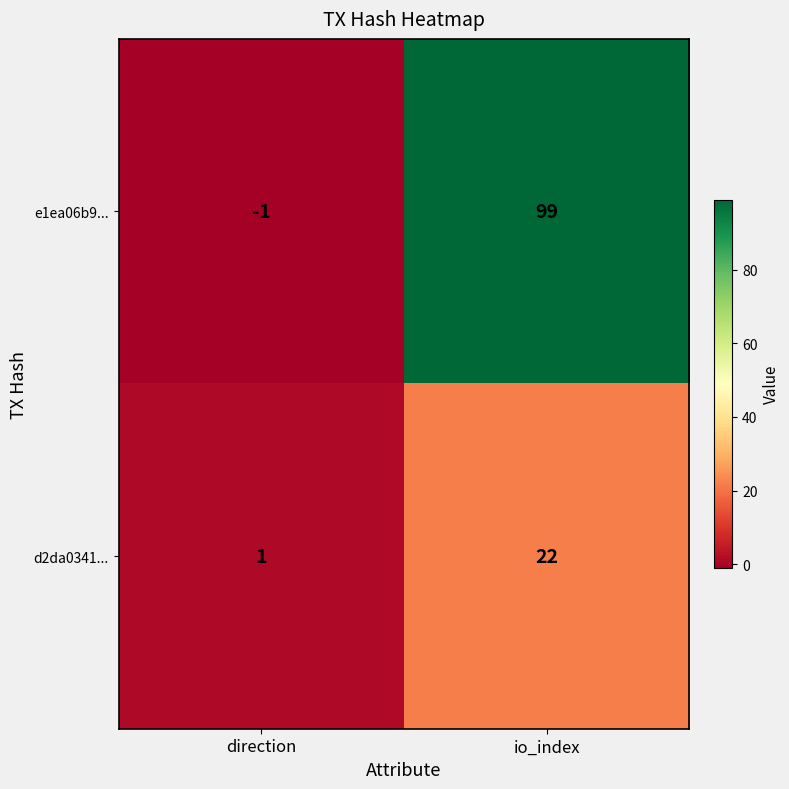

At direction, list the series in order from largest to smallest.

d2da0341..., e1ea06b9...